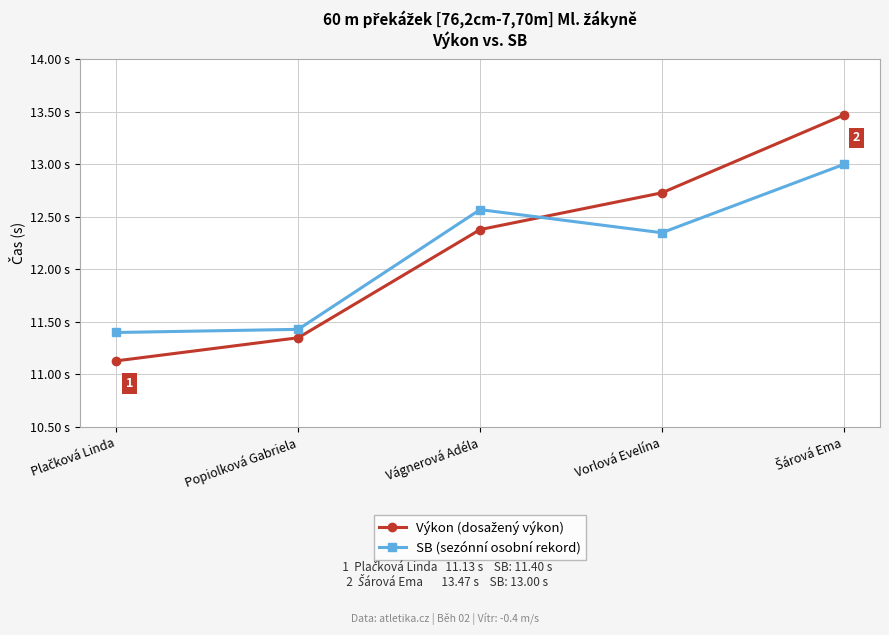

Reading left to right, what are all the values shown in this chart?

Výkon (dosažený výkon): Plačková Linda=11.1	Popiolková Gabriela=11.3	Vágnerová Adéla=12.4	Vorlová Evelína=12.7	Šárová Ema=13.5
SB (sezónní osobní rekord): Plačková Linda=11.4	Popiolková Gabriela=11.4	Vágnerová Adéla=12.6	Vorlová Evelína=12.3	Šárová Ema=13.0